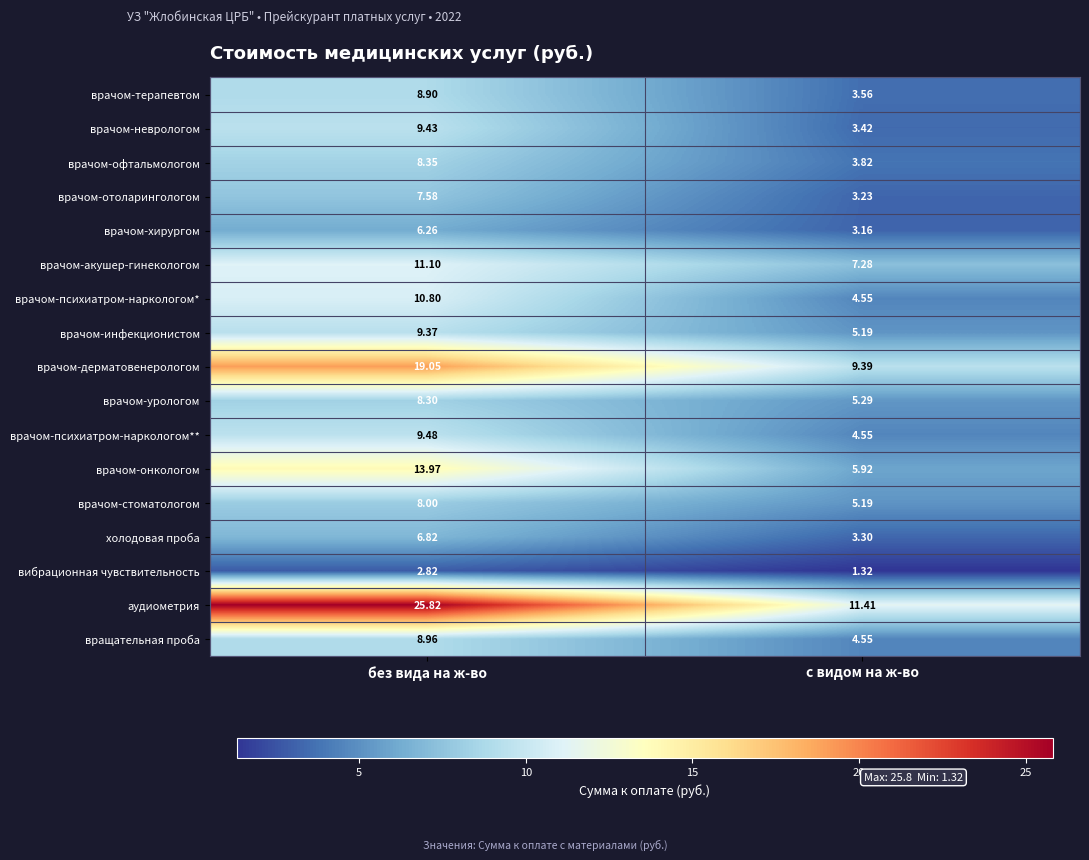

Is the value of врачом-отоларингологом at без вида на ж-во greater than the value of врачом-акушер-гинекологом at с видом на ж-во?

Yes